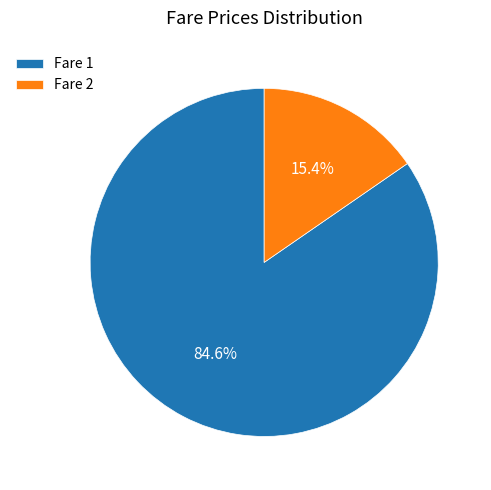

Which category has the smallest portion of the pie?

Fare 2